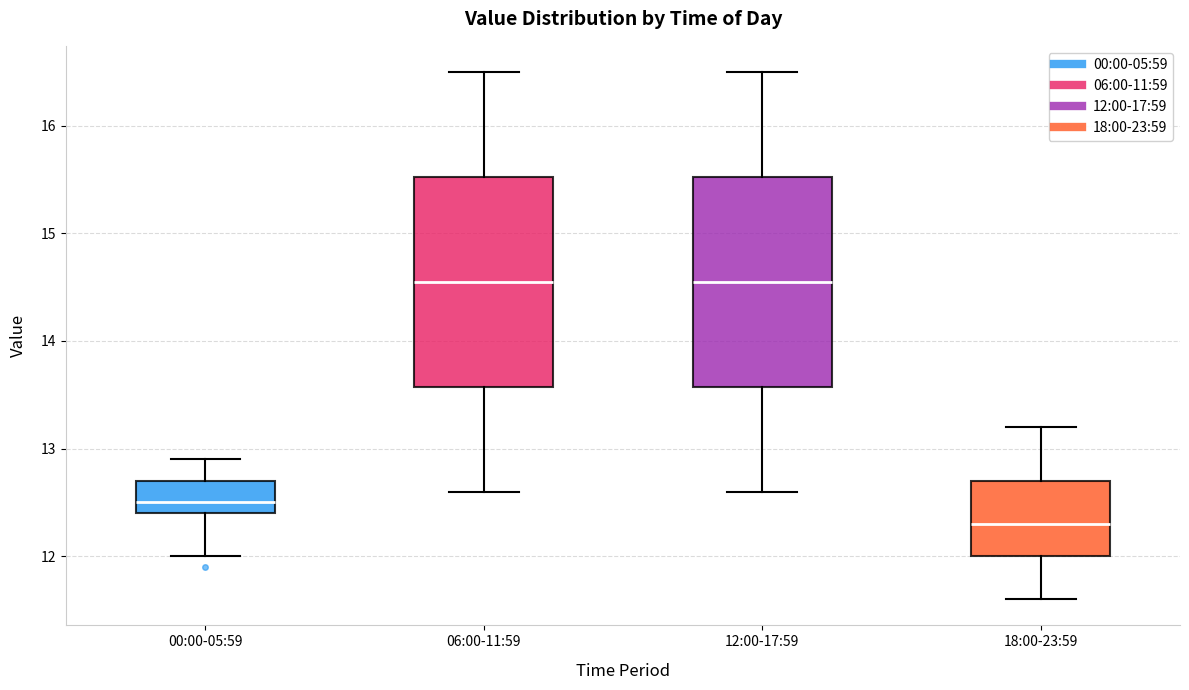

Which box has the lowest median line?

18:00-23:59